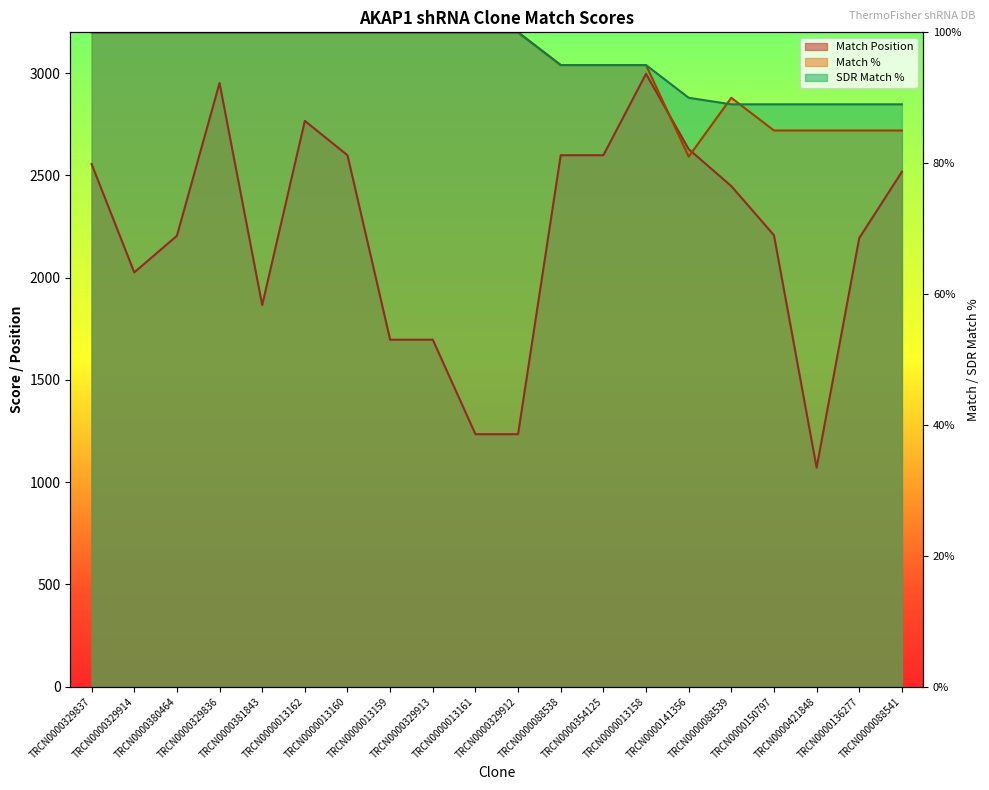

Reading left to right, what are all the values shown in this chart?

Match Position: TRCN0000329837=2556	TRCN0000329914=2026	TRCN0000380464=2205	TRCN0000329836=2952	TRCN0000381843=1866	TRCN0000013162=2767	TRCN0000013160=2599	TRCN0000013159=1697	TRCN0000329913=1697	TRCN0000013161=1235	TRCN0000329912=1235	TRCN0000088538=2599	TRCN0000354125=2599	TRCN0000013158=2997	TRCN0000141356=2629	TRCN0000088539=2448	TRCN0000150797=2208	TRCN0000421848=1071	TRCN0000136277=2194	TRCN0000088541=2518
Match %: TRCN0000329837=3200	TRCN0000329914=3200	TRCN0000380464=3200	TRCN0000329836=3200	TRCN0000381843=3200	TRCN0000013162=3200	TRCN0000013160=3200	TRCN0000013159=3200	TRCN0000329913=3200	TRCN0000013161=3200	TRCN0000329912=3200	TRCN0000088538=3040	TRCN0000354125=3040	TRCN0000013158=3040	TRCN0000141356=2592	TRCN0000088539=2880	TRCN0000150797=2720	TRCN0000421848=2720	TRCN0000136277=2720	TRCN0000088541=2720
SDR Match %: TRCN0000329837=3200	TRCN0000329914=3200	TRCN0000380464=3200	TRCN0000329836=3200	TRCN0000381843=3200	TRCN0000013162=3200	TRCN0000013160=3200	TRCN0000013159=3200	TRCN0000329913=3200	TRCN0000013161=3200	TRCN0000329912=3200	TRCN0000088538=3040	TRCN0000354125=3040	TRCN0000013158=3040	TRCN0000141356=2880	TRCN0000088539=2848	TRCN0000150797=2848	TRCN0000421848=2848	TRCN0000136277=2848	TRCN0000088541=2848